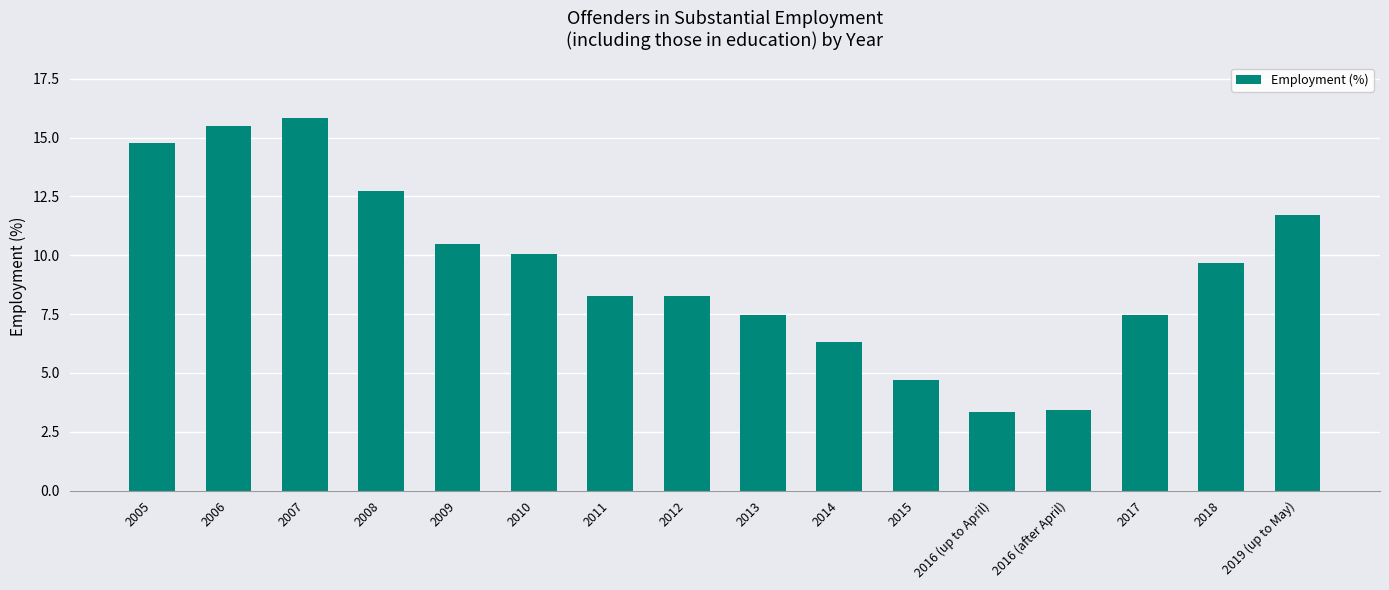

What is the approximate value at 2014?

6.3